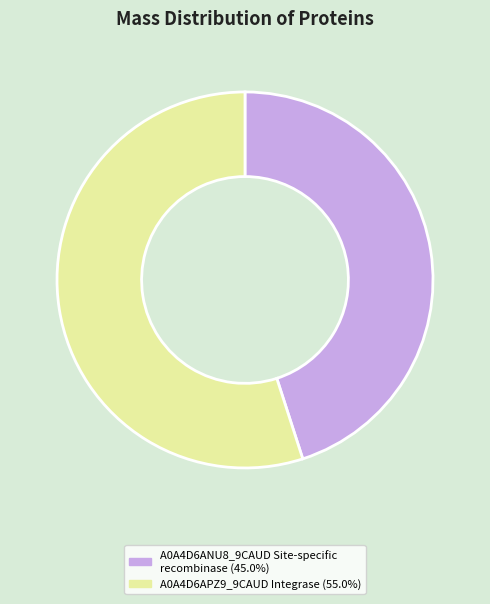

Do A0A4D6ANU8_9CAUD Site-specific recombinase (45.0%) and A0A4D6APZ9_9CAUD Integrase (55.0%) together represent more than half of the pie?

Yes